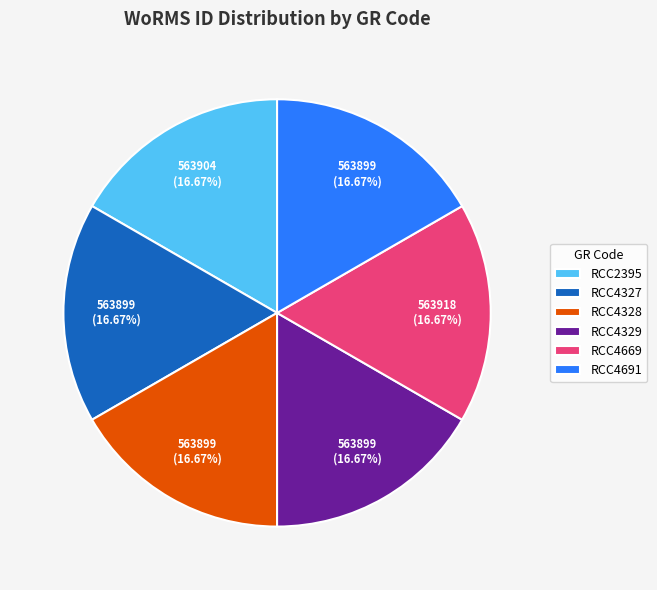

Do RCC4328 and RCC2395 together represent more than half of the pie?

No